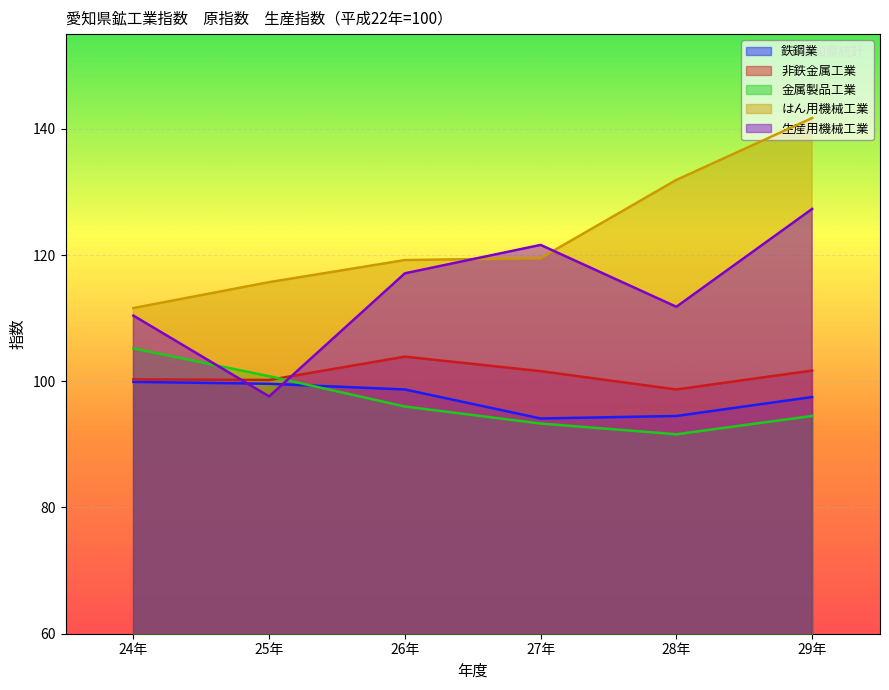

How many lines are shown in the chart?

5